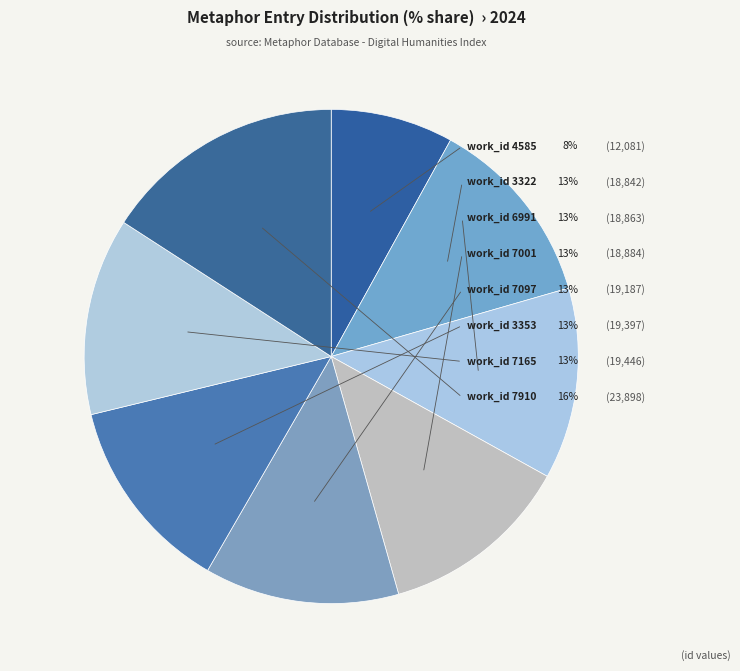

How much of the chart is everything except 7165?

87.1%